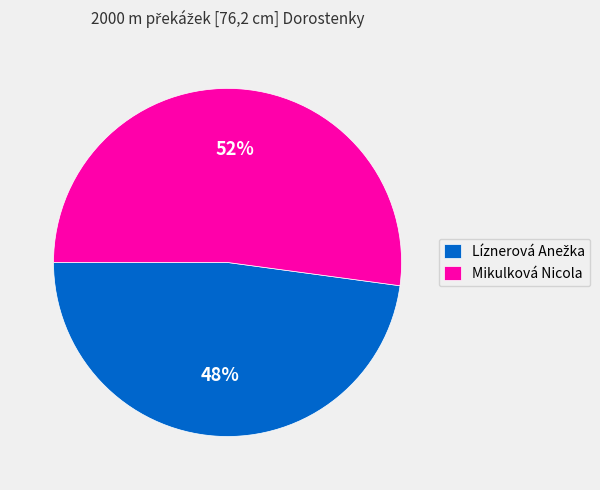

How many slices are in this pie chart?

2